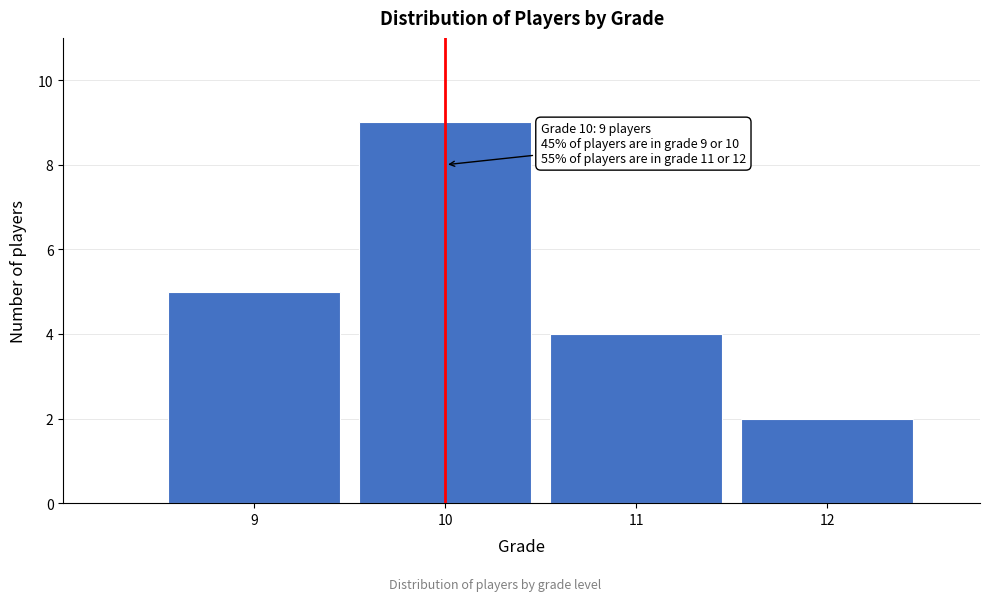

Reading left to right, transcribe all the data shown in this chart.

5	9	4	2